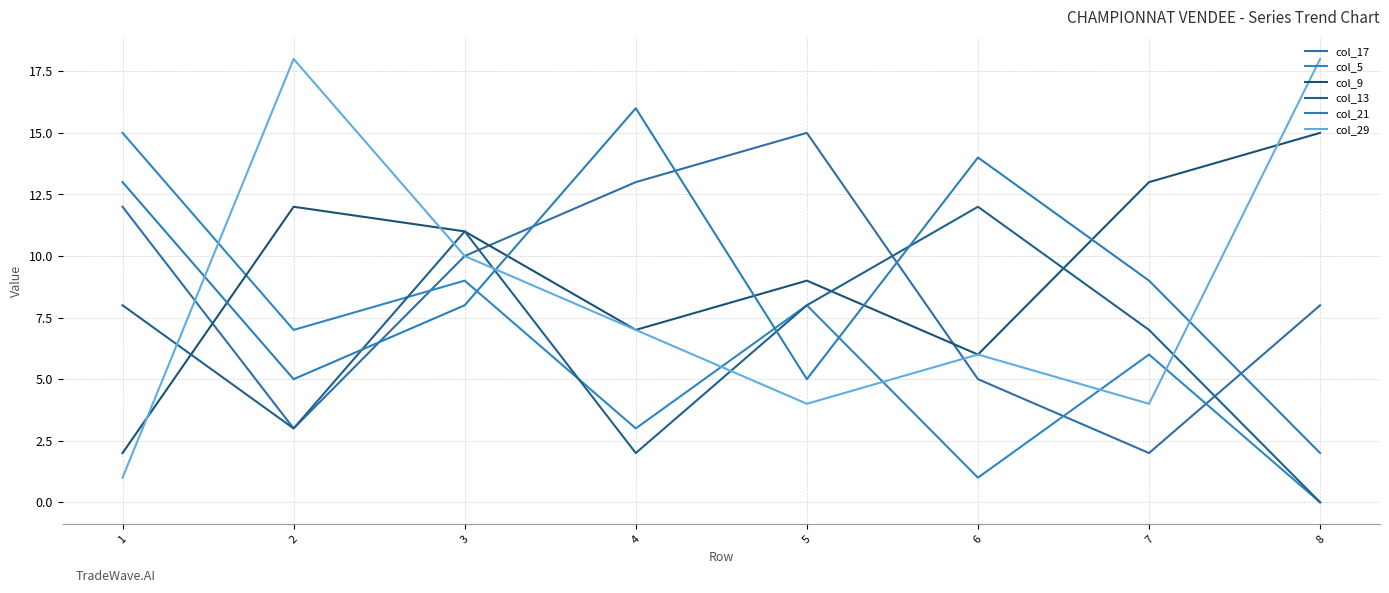

How many data points in col_21 are above 9?

3